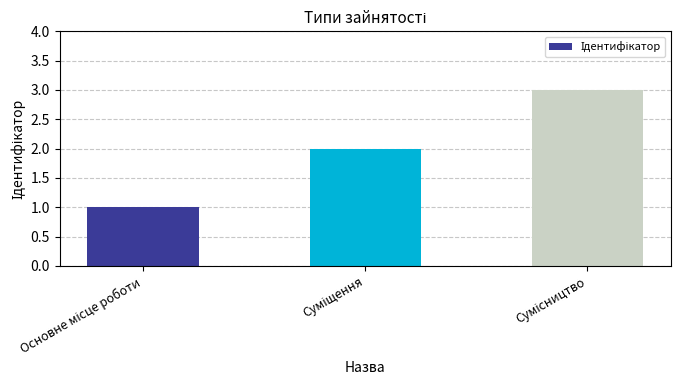

Does the chart contain any negative values?

No